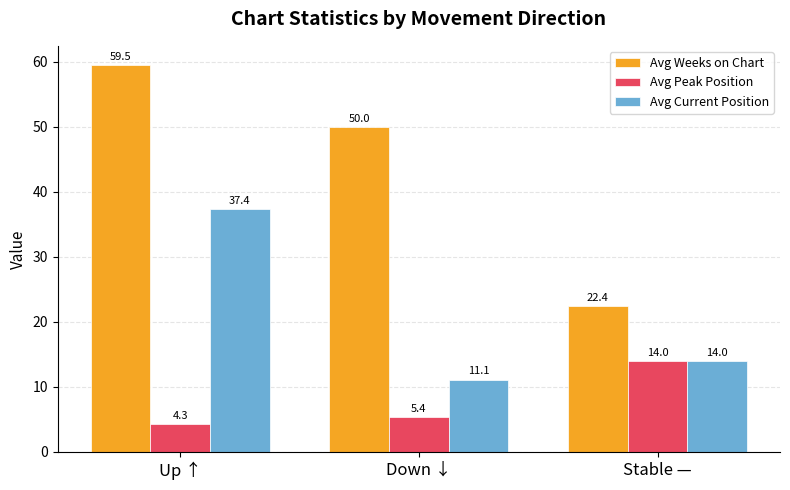

What position from the right is Stable —?

1